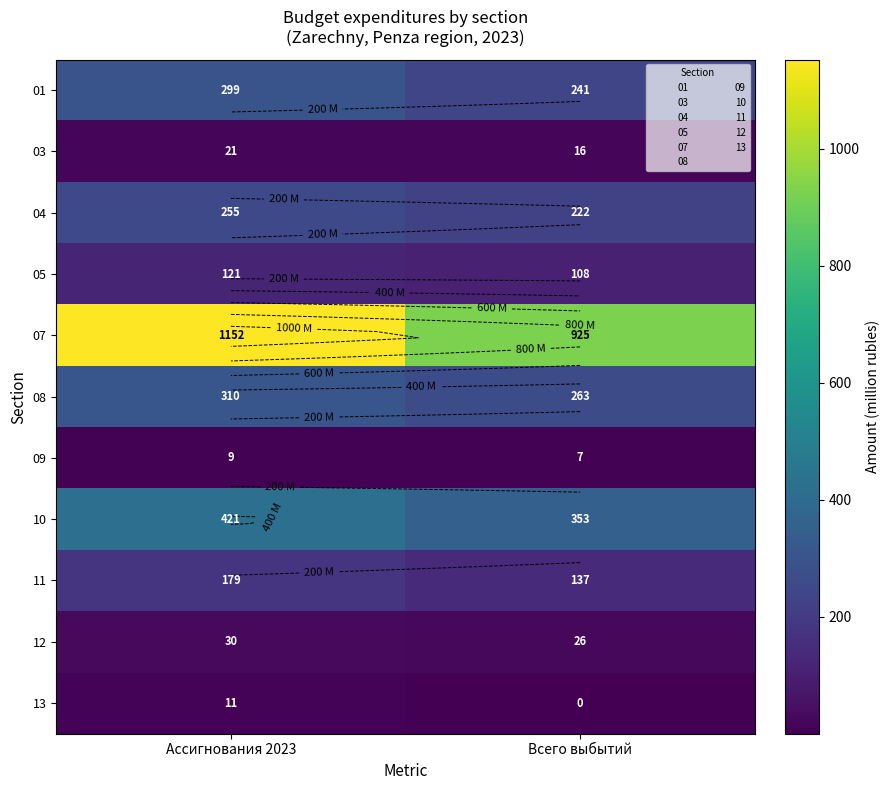

The 04 series shows 116.9 at Ассигнования 2023. True or false?

False